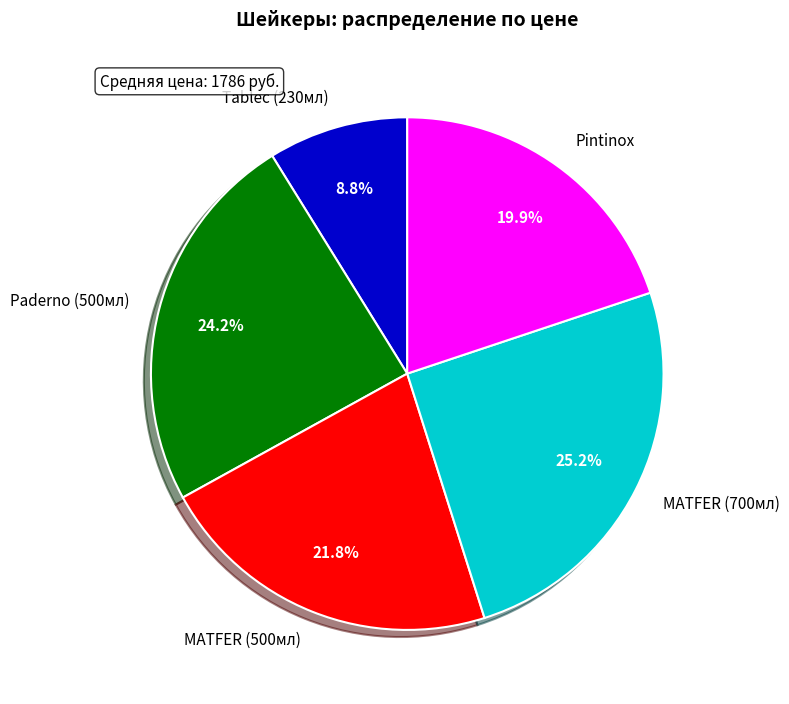

Between MATFER (500мл) and Pintinox, which is larger?

MATFER (500мл)